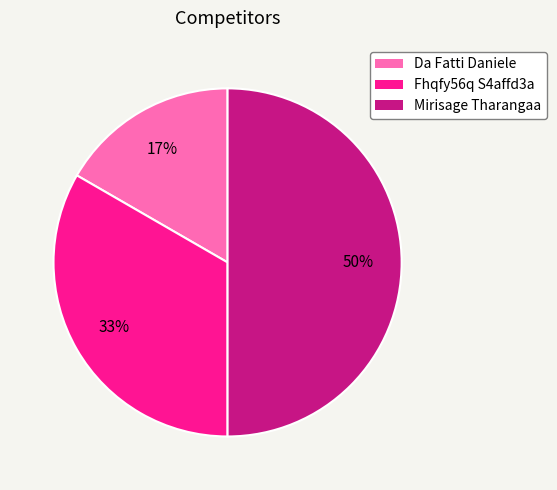

How many segments does this pie chart have?

3